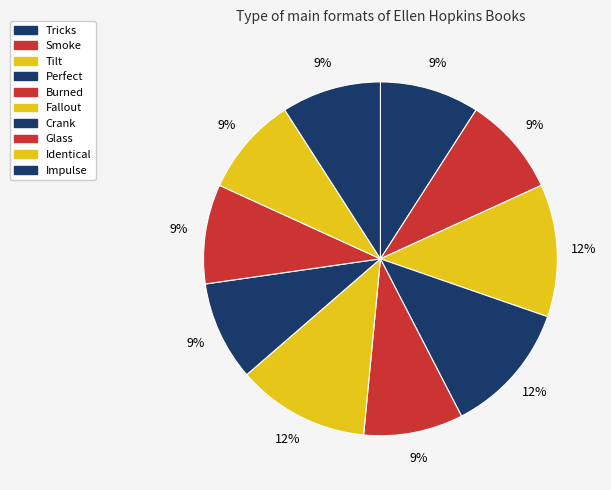

Do Tilt and Smoke together represent more than half of the pie?

No